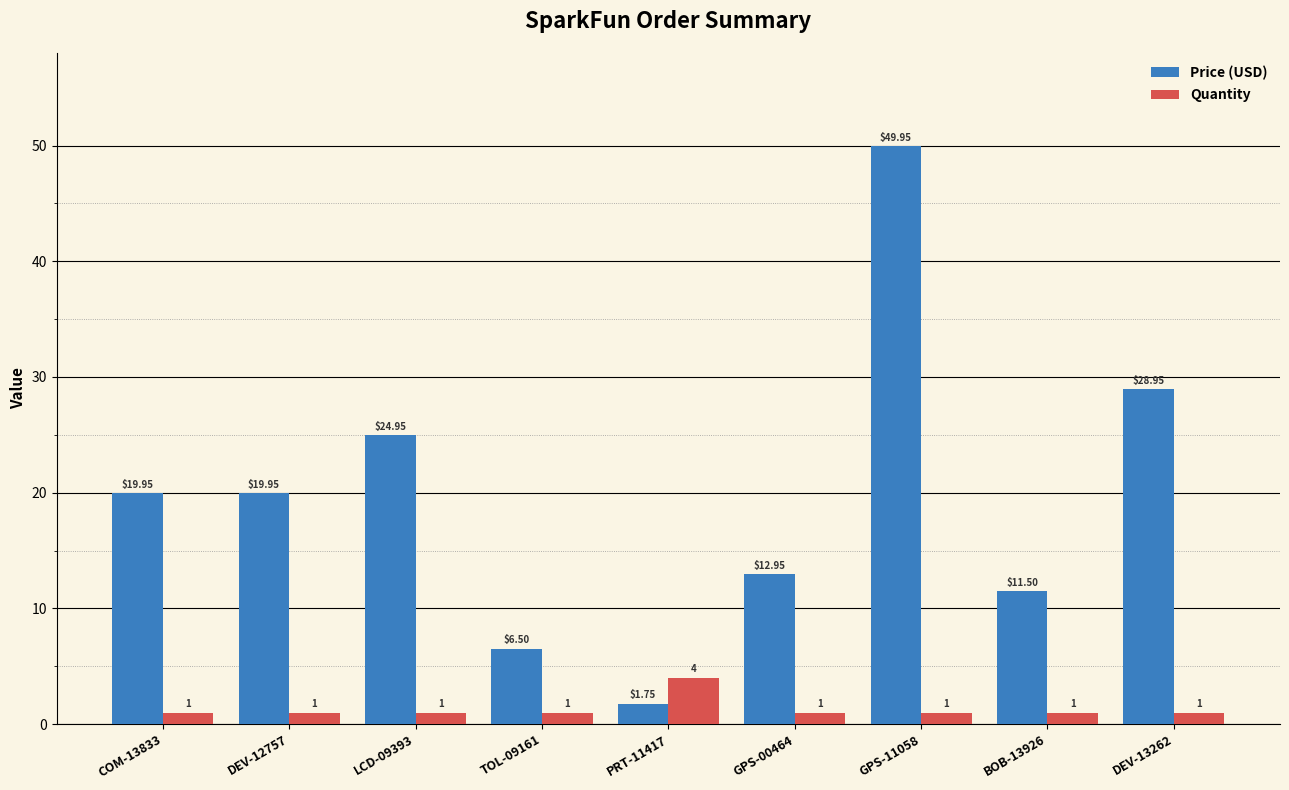

Rank the series at PRT-11417 from highest to lowest value.

Quantity, Price (USD)